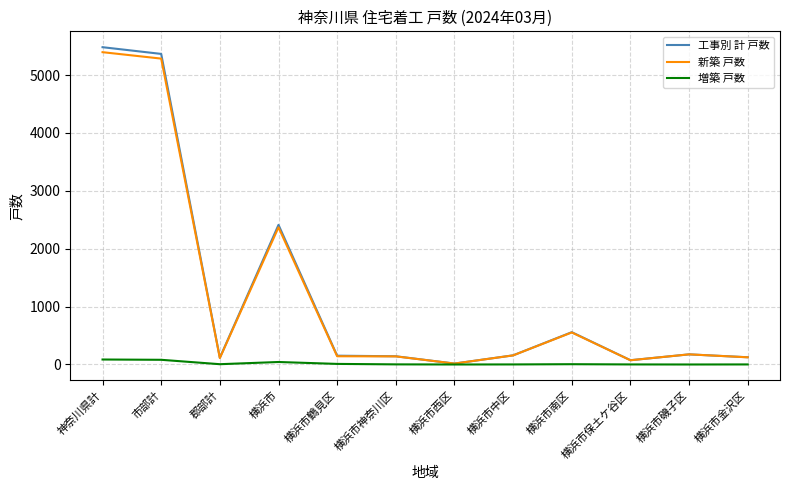

What is the difference between the maximum and second lowest values in the 工事別 計 戸数 series?

5407